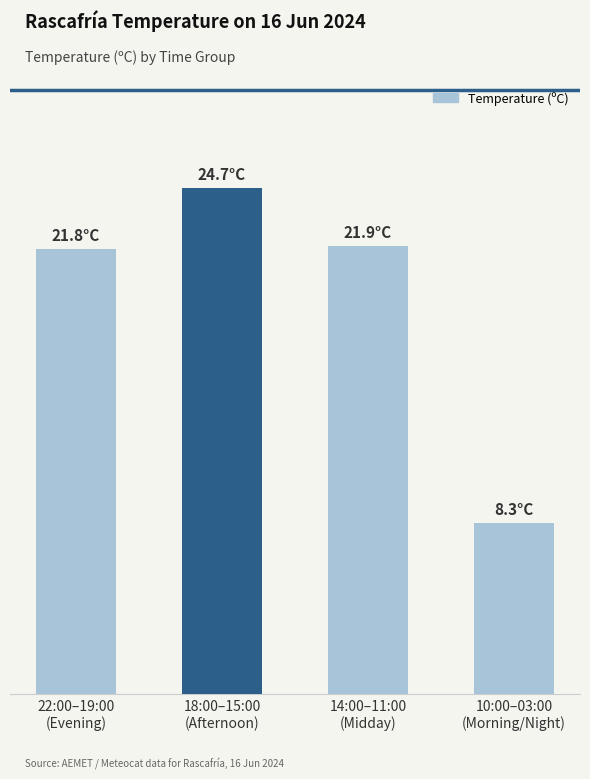

Where does the data first go above 21?

22:00–19:00
(Evening)